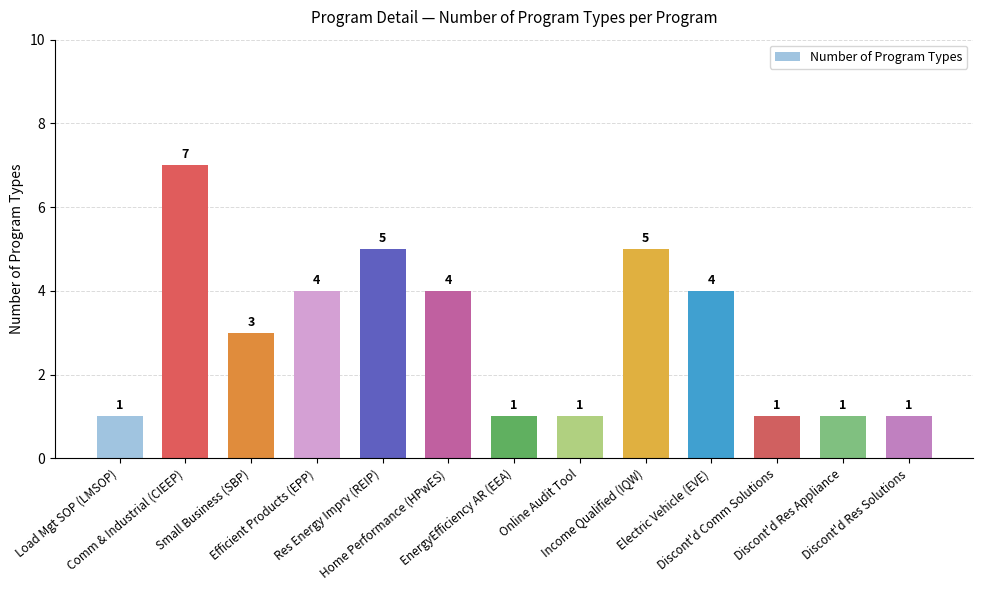

Count the values in the range 1 to 4.

10